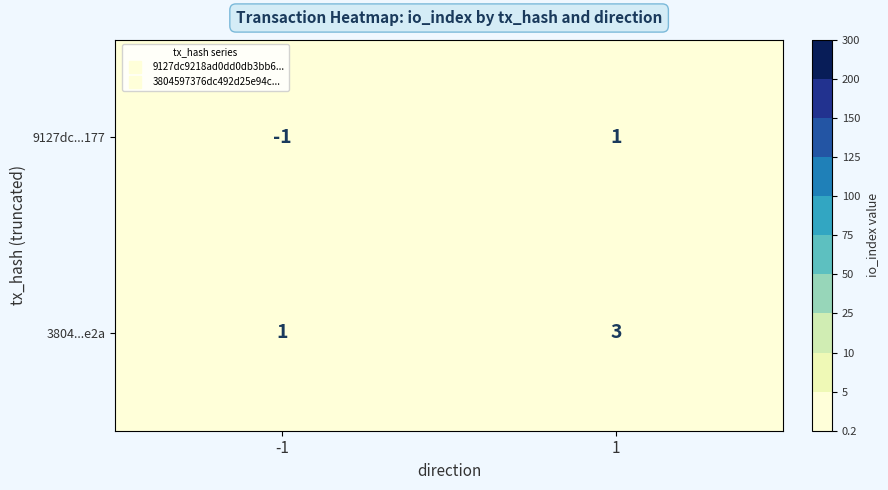

Is it true that 3804...e2a equals 5 at 1?

False